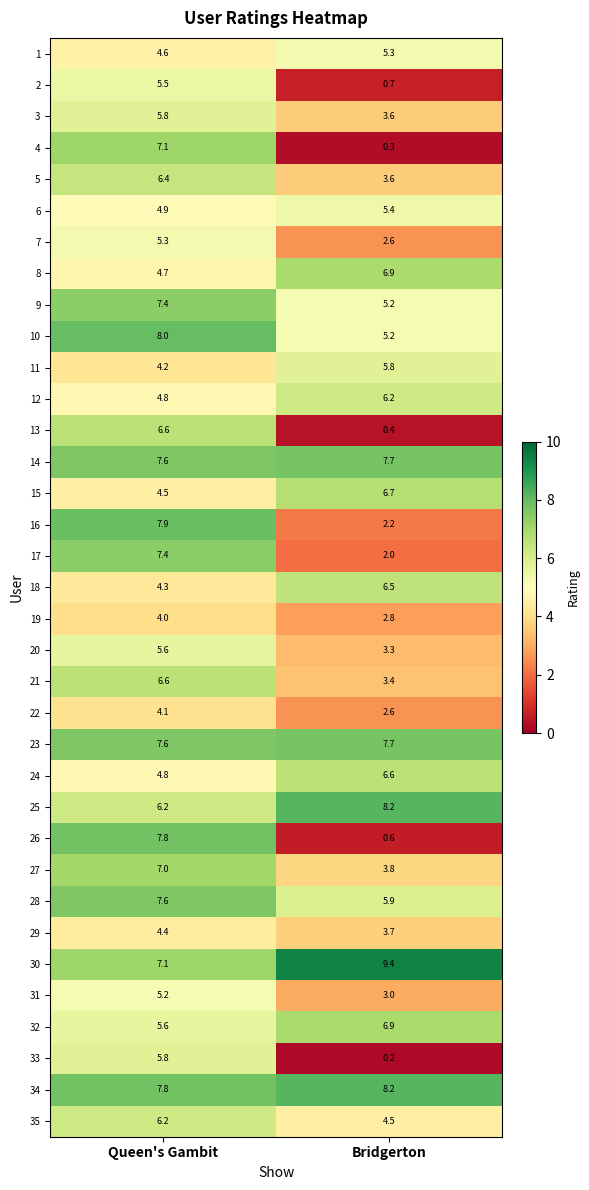

What is the average value of the 27 series?

5.4